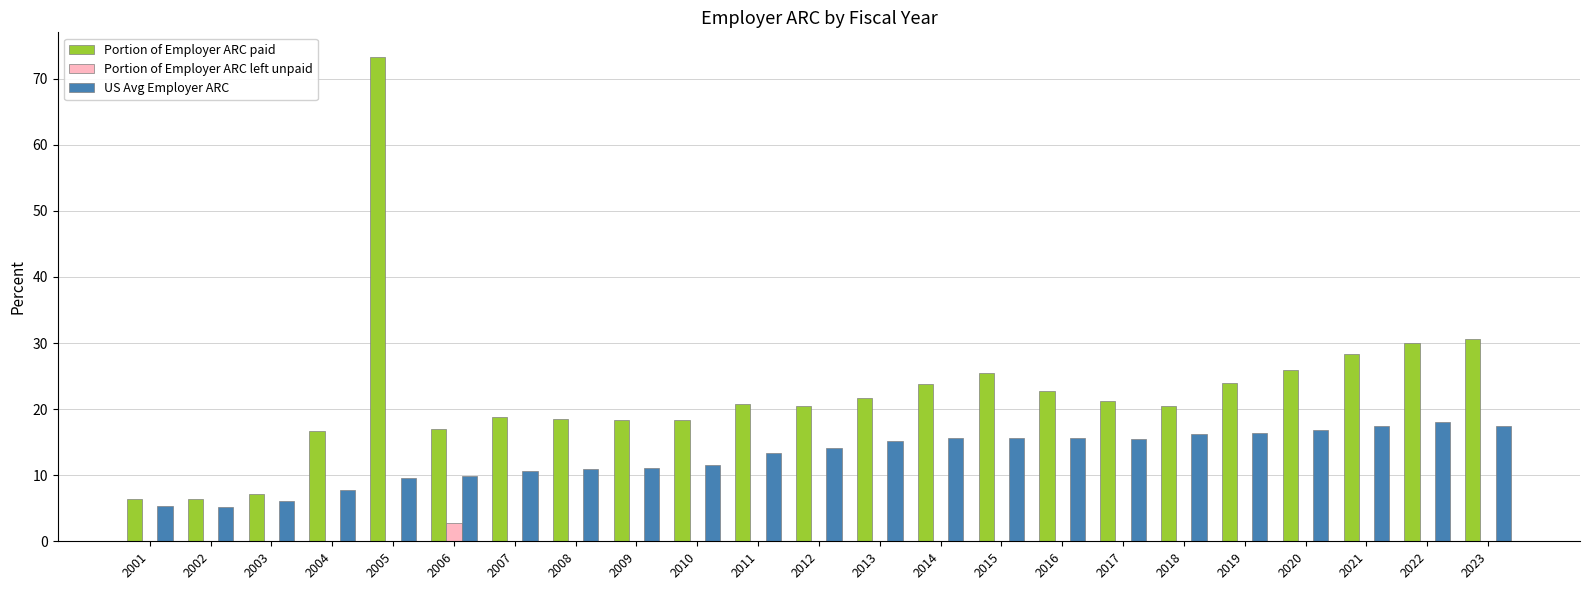

Which series has the largest total across all categories?

Portion of Employer ARC paid